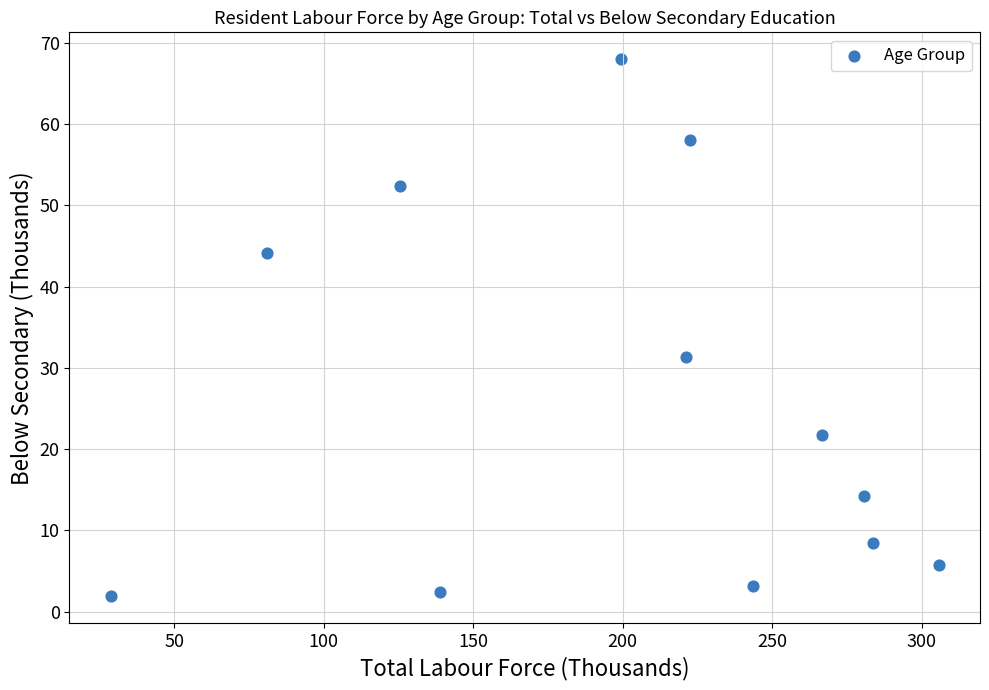

What is the range of Y values (max minus min)?

66.1